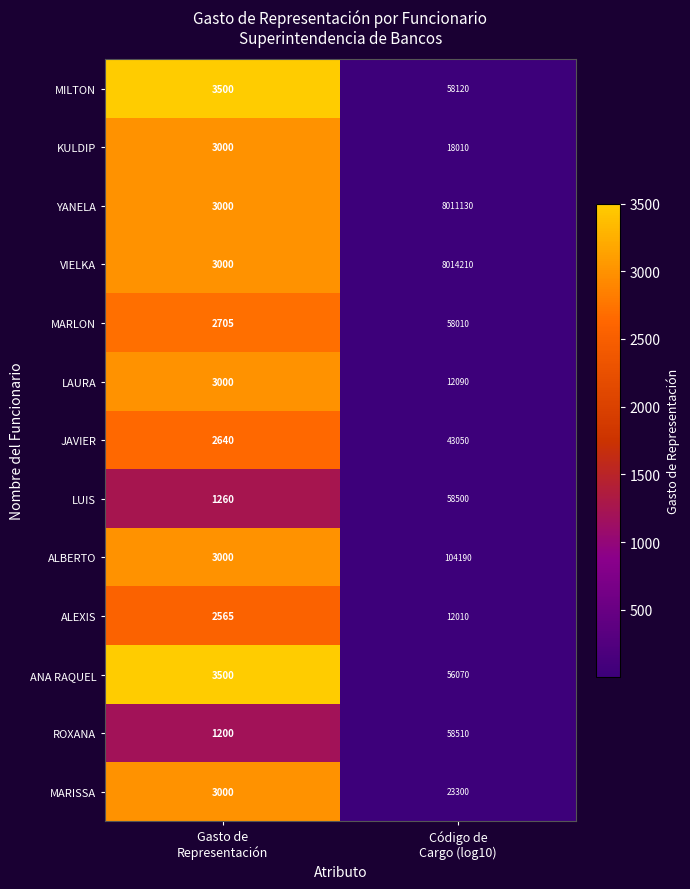

What is the lowest value of the ANA RAQUEL series?

3500